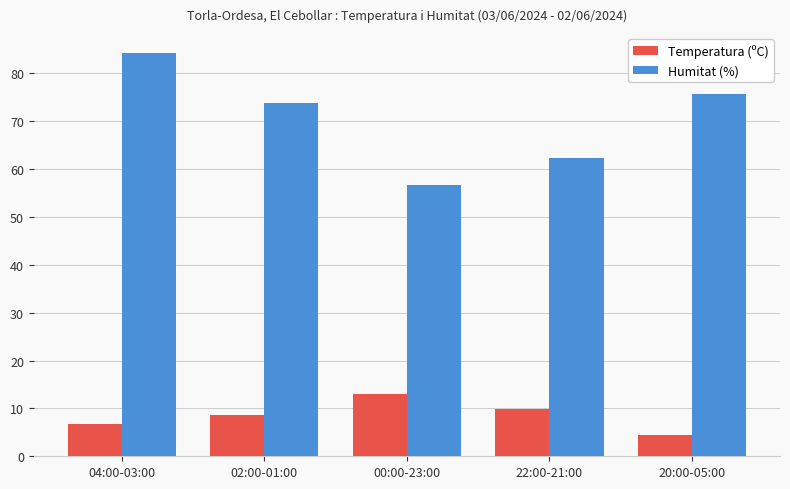

Reading left to right, transcribe all the data shown in this chart.

Temperatura (ºC): 6.8	8.7	13.0	9.8	4.4
Humitat (%): 84.2	73.8	56.6	62.4	75.8